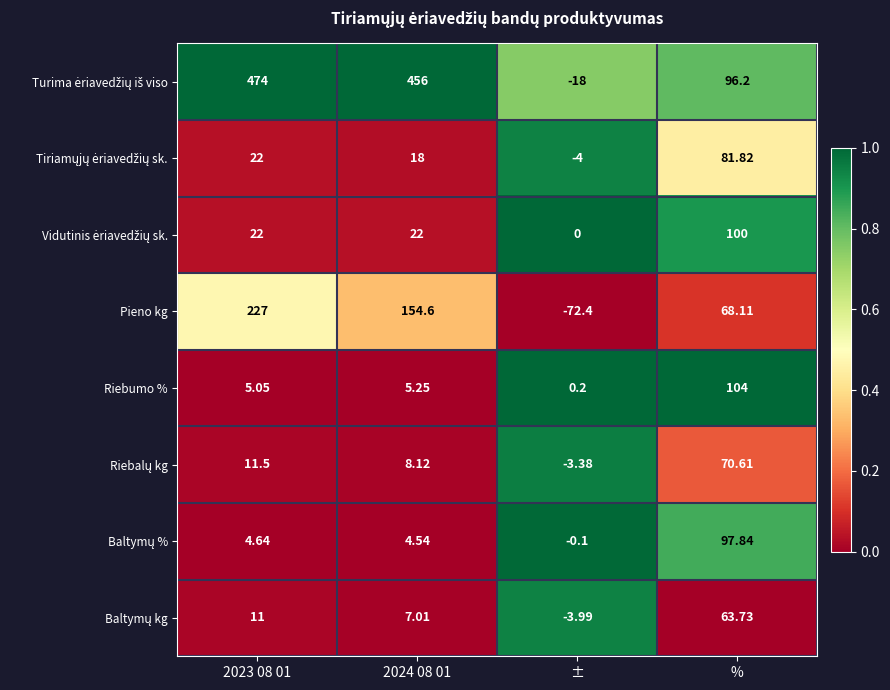

What is the difference between the highest and lowest values at %?

40.3